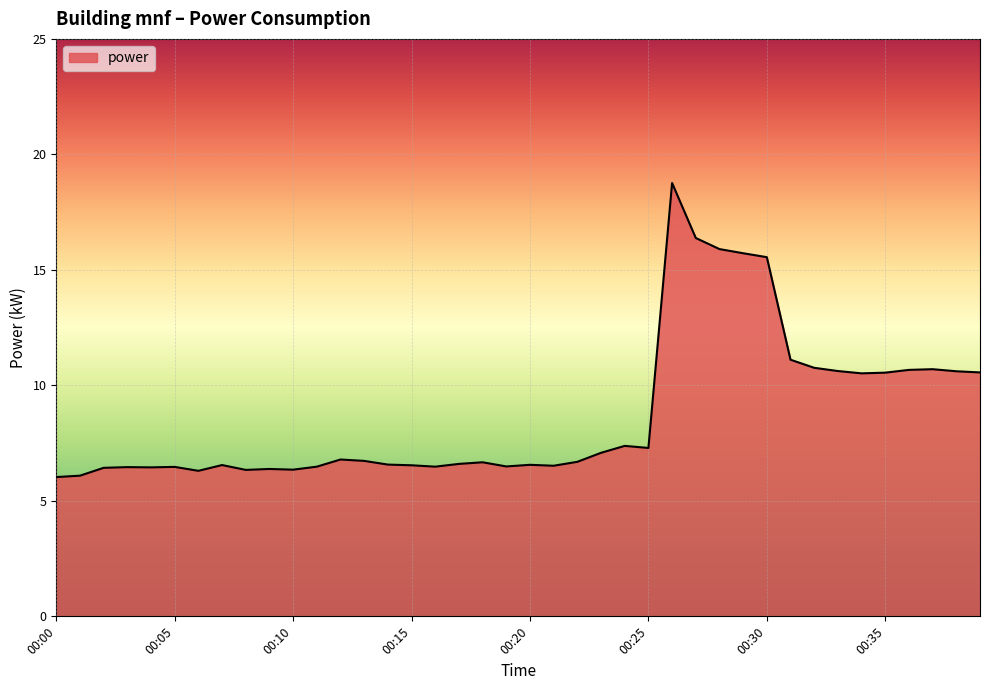

What is the greatest value displayed?

18.8